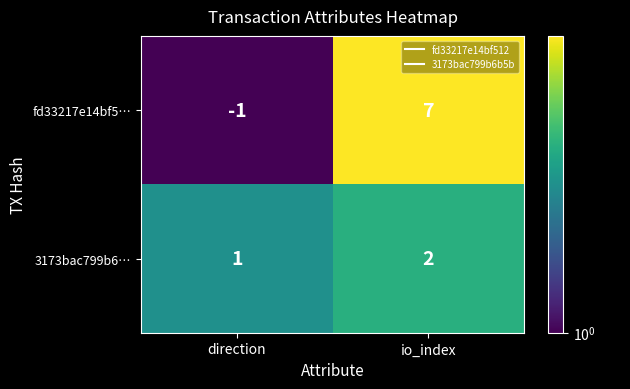

What is the sum of all 3173bac799b6… values?

3